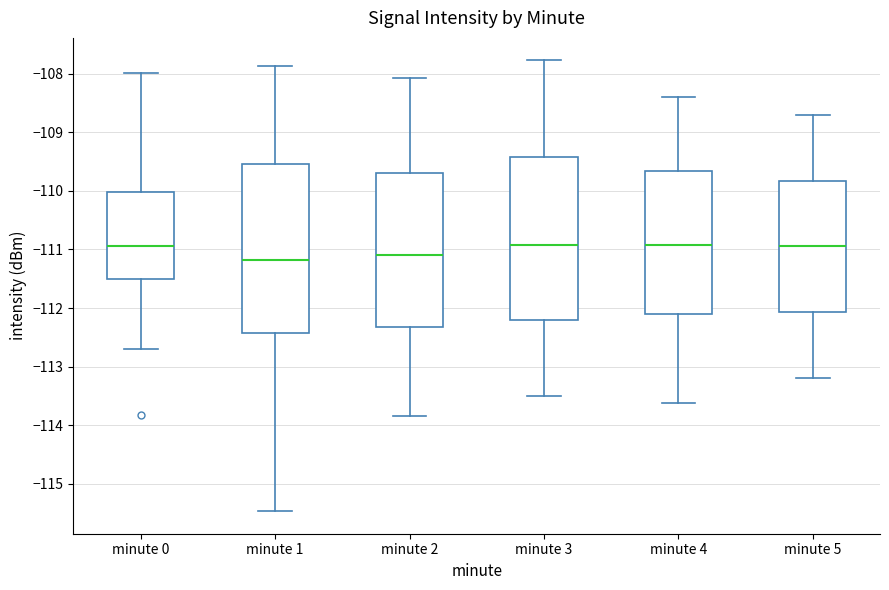

Which box is the tallest, from its lower edge to its upper edge?

minute 1